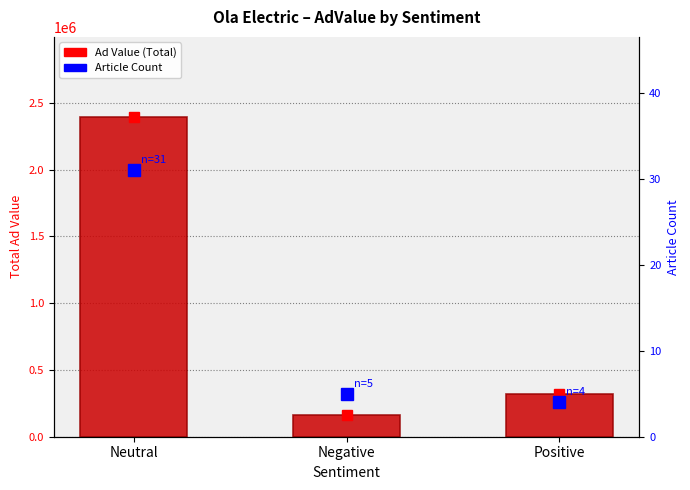

Which series changed the most between Neutral and Positive?

Ad Value (Total)